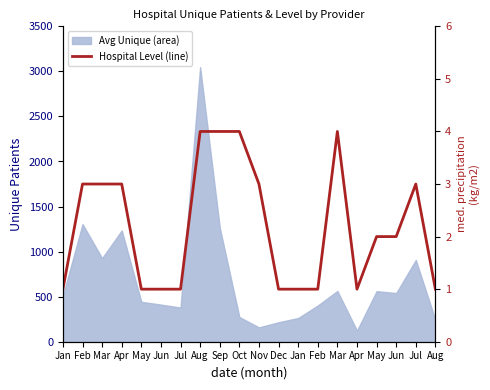

How many lines are shown in the chart?

1